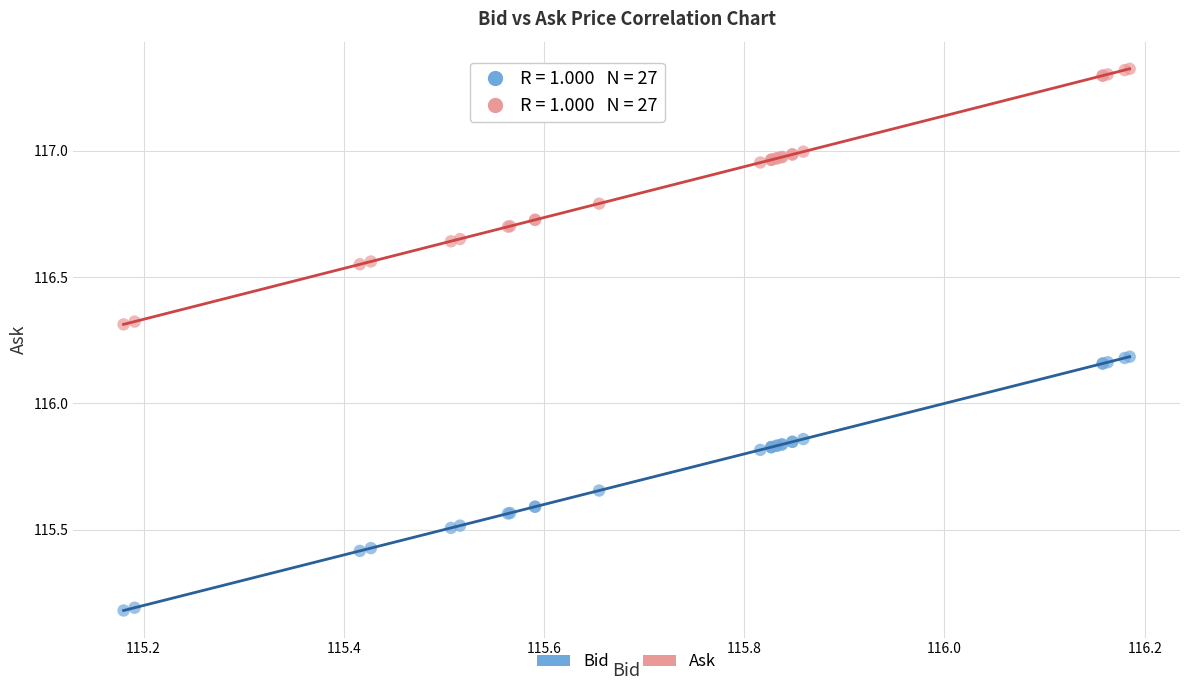

Which series has the largest Y range (max minus min)?

Ask